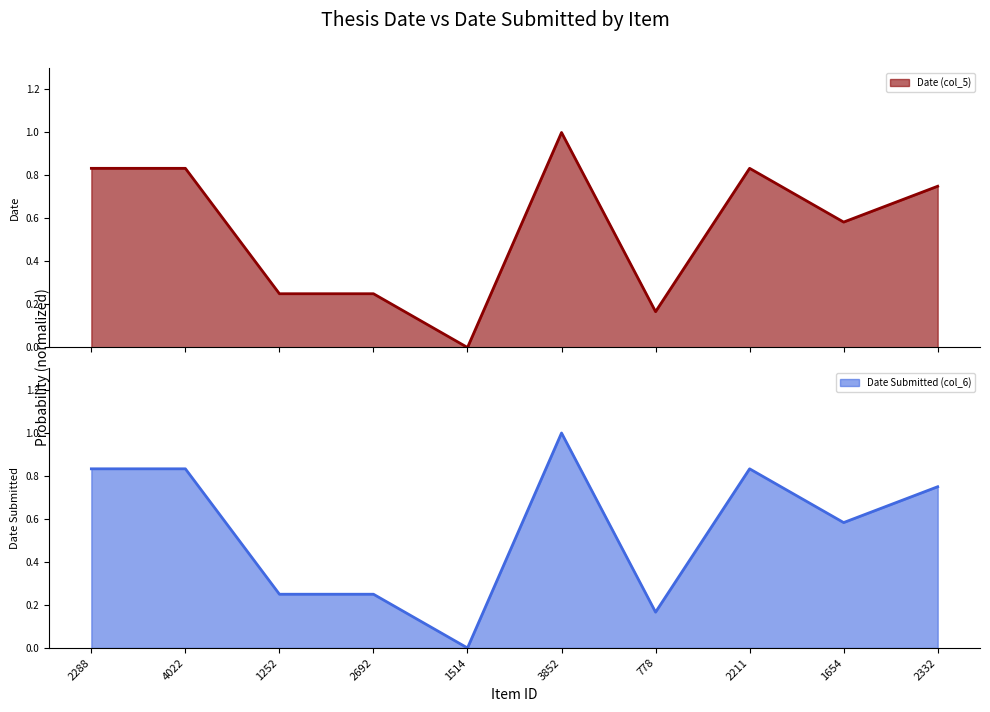

The Date Submitted (col_6) series shows 0.2 at 2332. True or false?

False